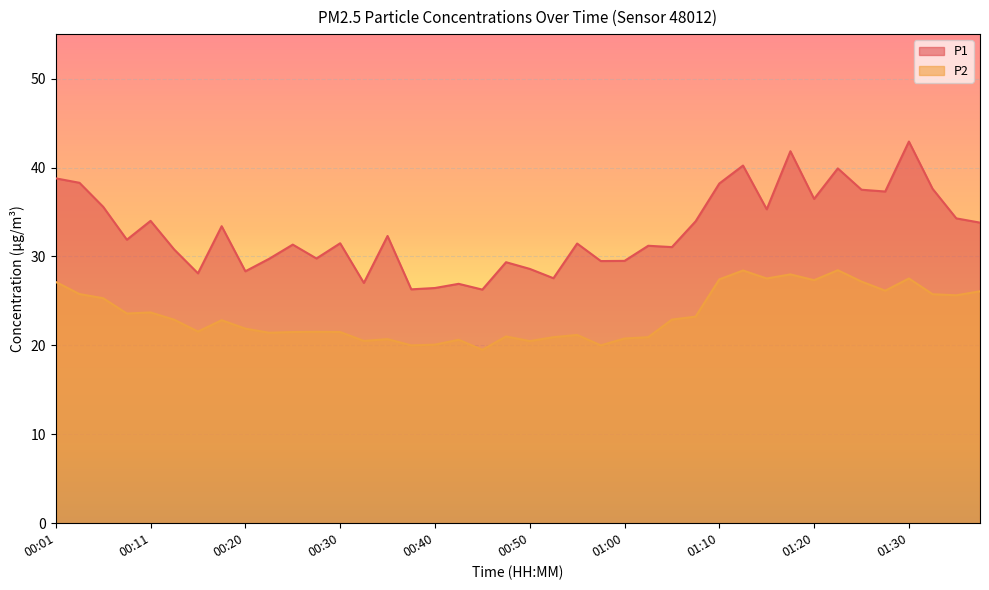

What is the approximate value of P2 at 01:00?

20.8